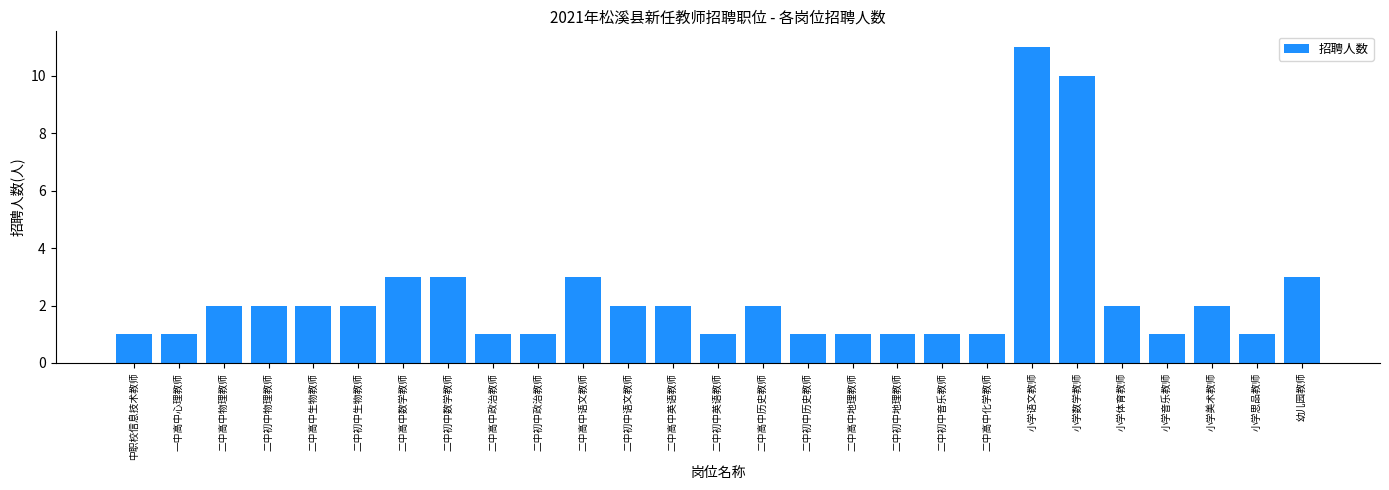

Which has a higher value, 二中高中化学教师 or 二中高中物理教师?

二中高中物理教师